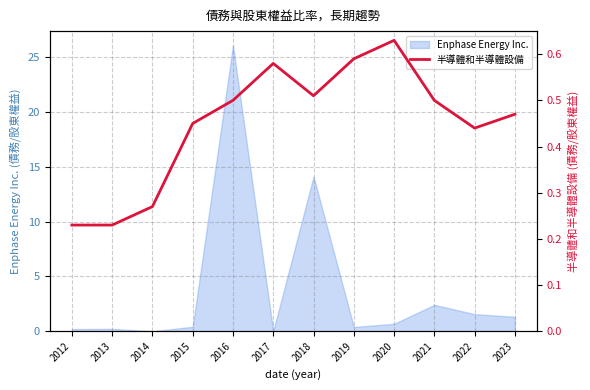

What is the change in value from 2014 to 2016?

+0.2